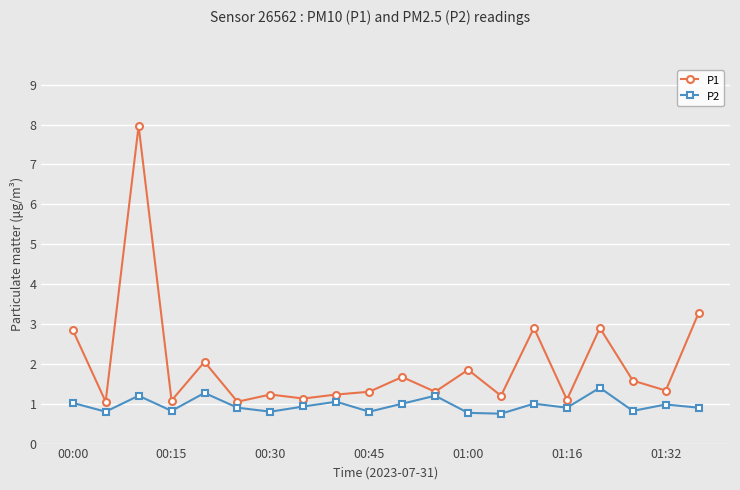

What is the average value of the P2 series?

1.0